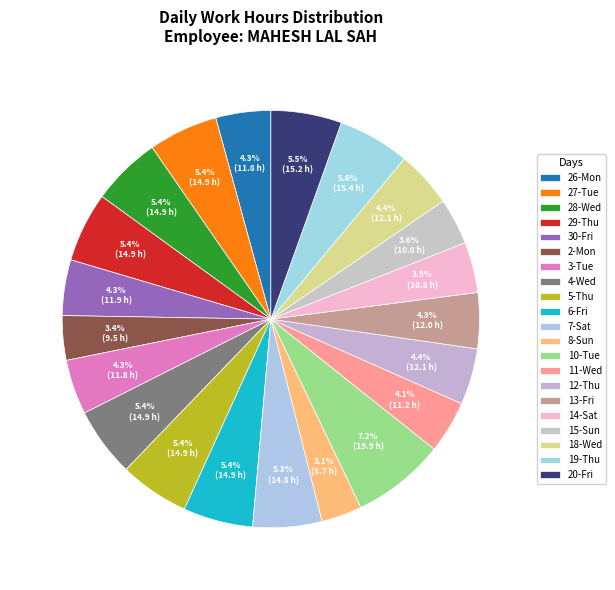

How many slices are in this pie chart?

21